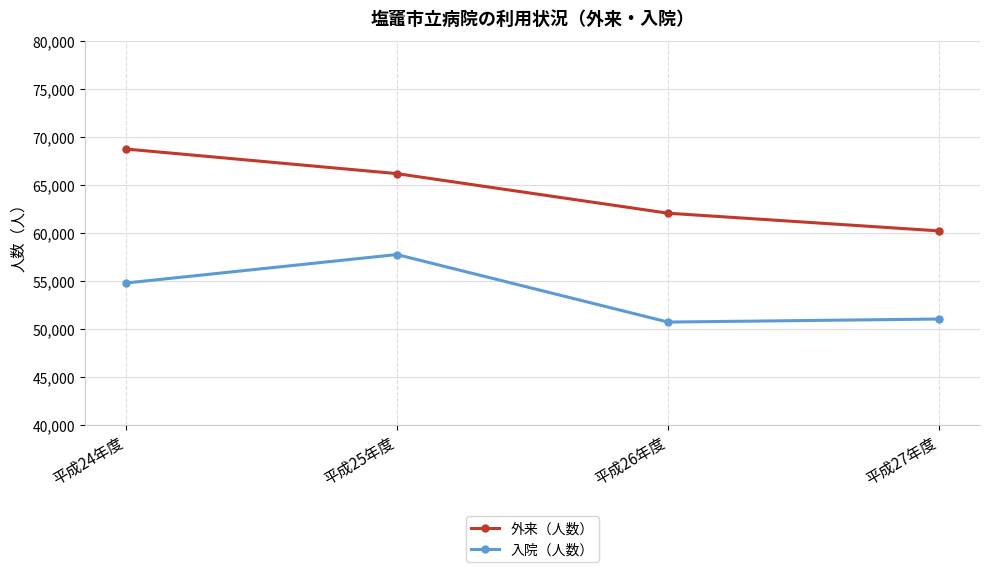

What is the average value of the 外来（人数） series?

64281